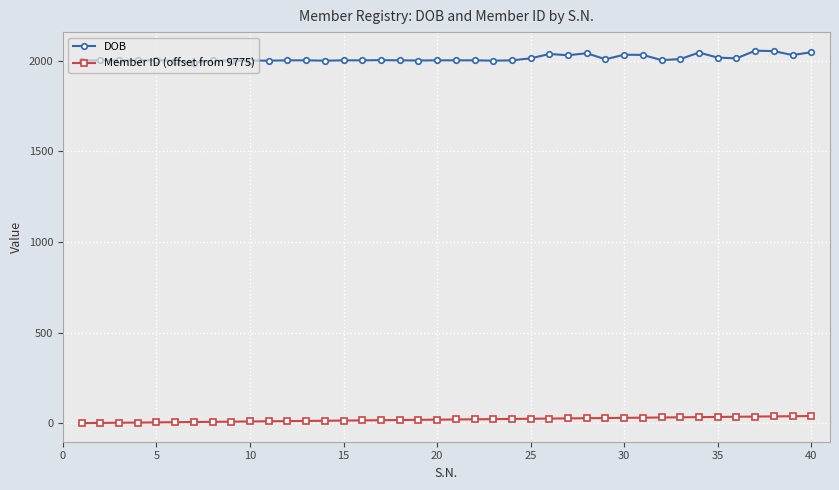

At how many categories does at least one series exceed 1934?

40